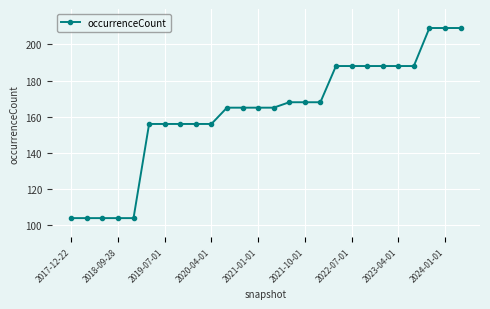

Count the number of categories in the chart.

26